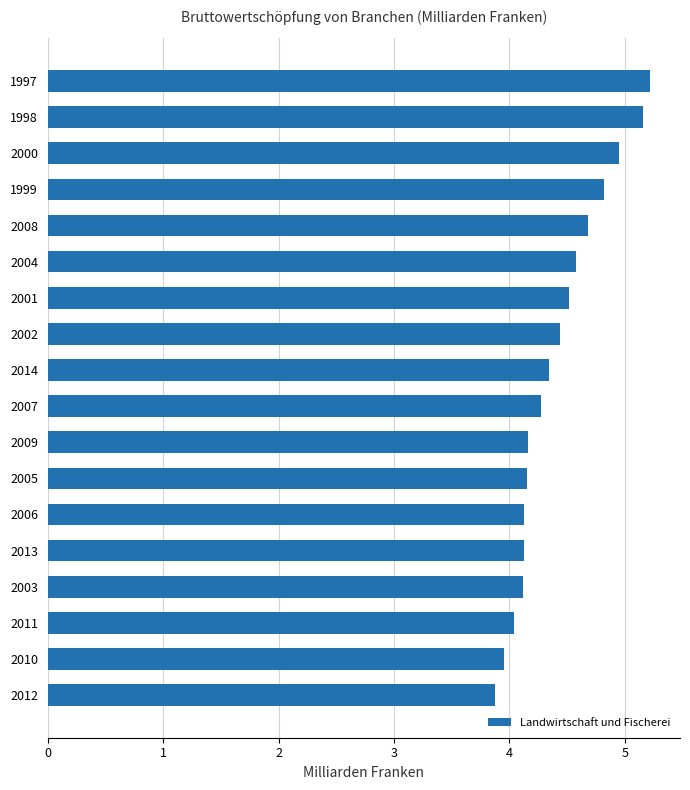

How many data points does each series have?

18